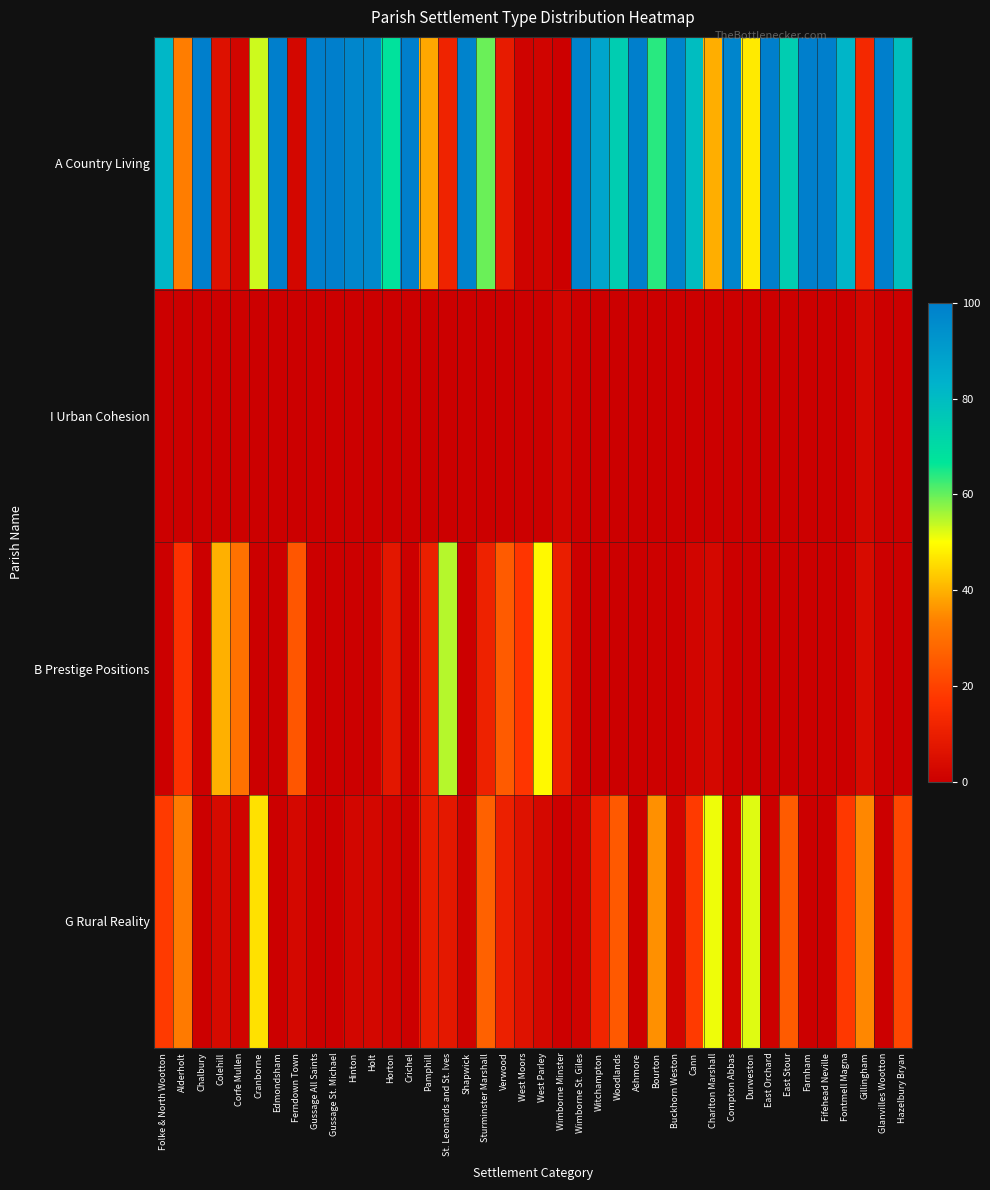

Reading right to left, list all the values displayed in this chart.

A Country Living: Hazelbury Bryan=79.0	Glanvilles Wootton=100.0	Gillingham=13.2	Fontmell Magna=82.1	Fifehead Neville=100.0	Farnham=100.0	East Stour=74.5	East Orchard=100.0	Durweston=47.3	Compton Abbas=98.0	Charlton Marshall=39.5	Cann=79.6	Buckhorn Weston=98.2	Bourton=63.9	Ashmore=100.0	Woodlands=74.5	Witchampton=87.6	Wimborne St. Giles=98.8	Wimborne Minster=0.0	West Parley=1.5	West Moors=1.3	Verwood=9.0	Sturminster Marshall=59.6	Shapwick=98.8	St. Leonards and St. Ives=11.6	Pamphill=38.6	Crichel=100.0	Horton=67.7	Holt=96.7	Hinton=97.8	Gussage St. Michael=100.0	Gussage All Saints=100.0	Ferndown Town=2.5	Edmondsham=100.0	Cranborne=53.1	Corfe Mullen=1.9	Colehill=6.0	Chalbury=100.0	Alderholt=32.8	Folke & North Wootton=81.8
I Urban Cohesion: Hazelbury Bryan=0.0	Glanvilles Wootton=0.0	Gillingham=2.7	Fontmell Magna=0.0	Fifehead Neville=0.0	Farnham=0.0	East Stour=0.0	East Orchard=0.0	Durweston=0.0	Compton Abbas=0.0	Charlton Marshall=0.0	Cann=0.0	Buckhorn Weston=0.0	Bourton=0.0	Ashmore=0.0	Woodlands=0.0	Witchampton=0.0	Wimborne St. Giles=0.0	Wimborne Minster=2.0	West Parley=0.0	West Moors=0.0	Verwood=0.0	Sturminster Marshall=0.0	Shapwick=0.0	St. Leonards and St. Ives=0.0	Pamphill=0.0	Crichel=0.0	Horton=0.0	Holt=0.0	Hinton=0.0	Gussage St. Michael=0.0	Gussage All Saints=0.0	Ferndown Town=0.0	Edmondsham=0.0	Cranborne=0.0	Corfe Mullen=0.6	Colehill=0.0	Chalbury=0.0	Alderholt=0.0	Folke & North Wootton=0.0
B Prestige Positions: Hazelbury Bryan=0.0	Glanvilles Wootton=0.0	Gillingham=4.1	Fontmell Magna=0.0	Fifehead Neville=0.0	Farnham=0.0	East Stour=0.0	East Orchard=0.0	Durweston=0.0	Compton Abbas=0.0	Charlton Marshall=3.1	Cann=2.1	Buckhorn Weston=0.0	Bourton=0.5	Ashmore=0.0	Woodlands=0.0	Witchampton=0.0	Wimborne St. Giles=0.0	Wimborne Minster=10.1	West Parley=49.2	West Moors=17.3	Verwood=25.5	Sturminster Marshall=11.2	Shapwick=0.0	St. Leonards and St. Ives=54.8	Pamphill=10.5	Crichel=0.0	Horton=7.8	Holt=0.7	Hinton=0.0	Gussage St. Michael=0.0	Gussage All Saints=0.0	Ferndown Town=24.5	Edmondsham=0.0	Cranborne=0.3	Corfe Mullen=30.3	Colehill=39.8	Chalbury=0.0	Alderholt=15.9	Folke & North Wootton=0.0
G Rural Reality: Hazelbury Bryan=21.0	Glanvilles Wootton=0.0	Gillingham=34.4	Fontmell Magna=17.9	Fifehead Neville=0.0	Farnham=0.0	East Stour=25.5	East Orchard=0.0	Durweston=52.1	Compton Abbas=2.0	Charlton Marshall=51.2	Cann=18.3	Buckhorn Weston=1.8	Bourton=35.6	Ashmore=0.0	Woodlands=25.0	Witchampton=12.4	Wimborne St. Giles=1.2	Wimborne Minster=0.0	West Parley=2.8	West Moors=6.2	Verwood=10.8	Sturminster Marshall=26.9	Shapwick=1.2	St. Leonards and St. Ives=8.1	Pamphill=9.8	Crichel=0.0	Horton=1.7	Holt=2.4	Hinton=2.2	Gussage St. Michael=0.0	Gussage All Saints=0.0	Ferndown Town=2.8	Edmondsham=0.0	Cranborne=46.3	Corfe Mullen=1.7	Colehill=3.4	Chalbury=0.0	Alderholt=32.3	Folke & North Wootton=18.2